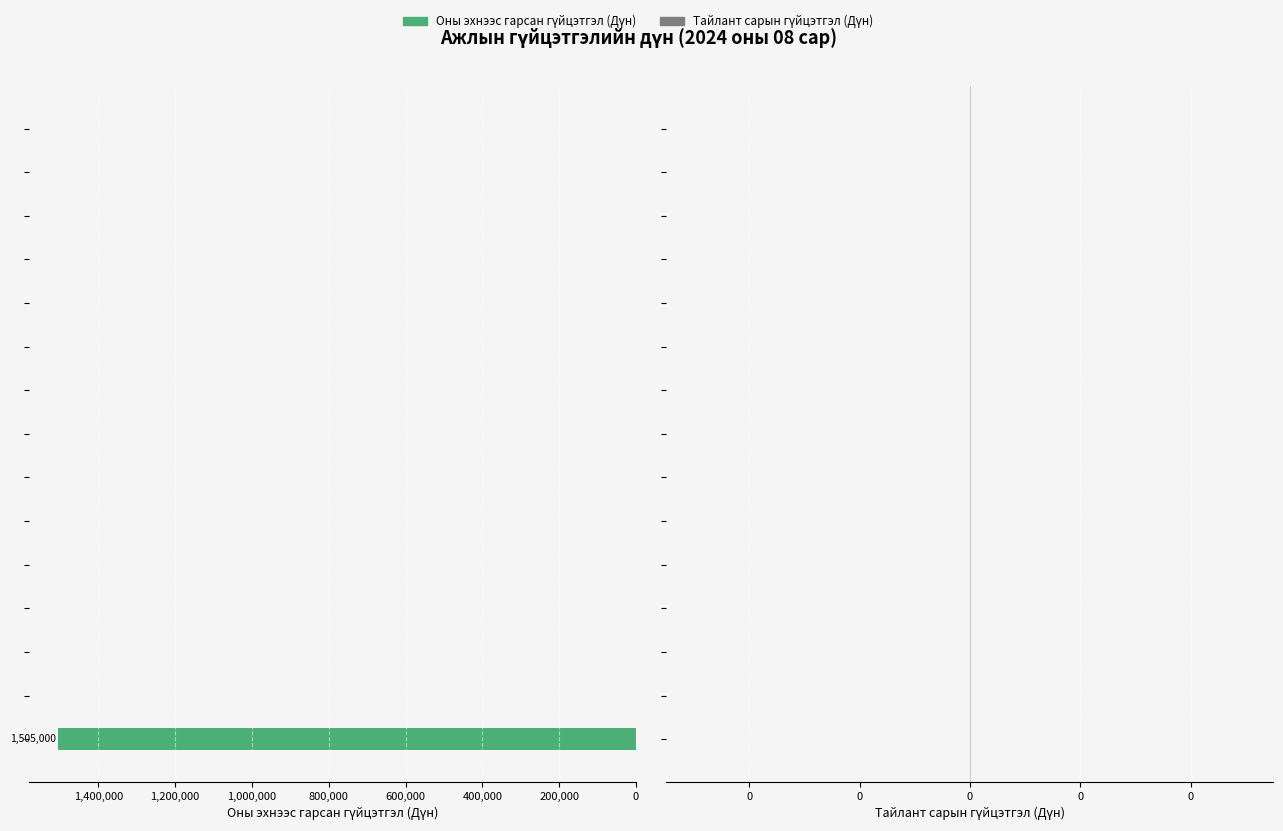

What is the maximum value shown in the chart?

1505000